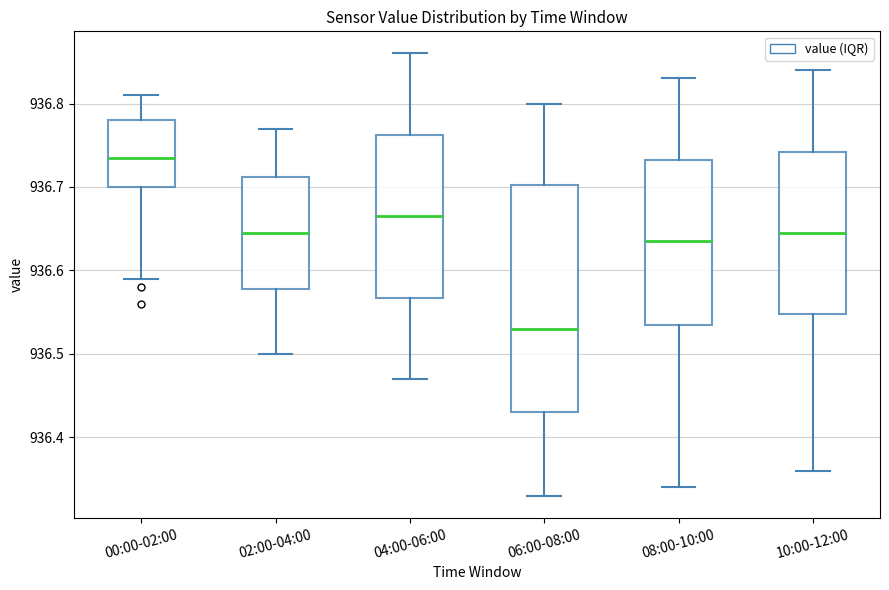

Which box is the tallest, from its lower edge to its upper edge?

06:00-08:00